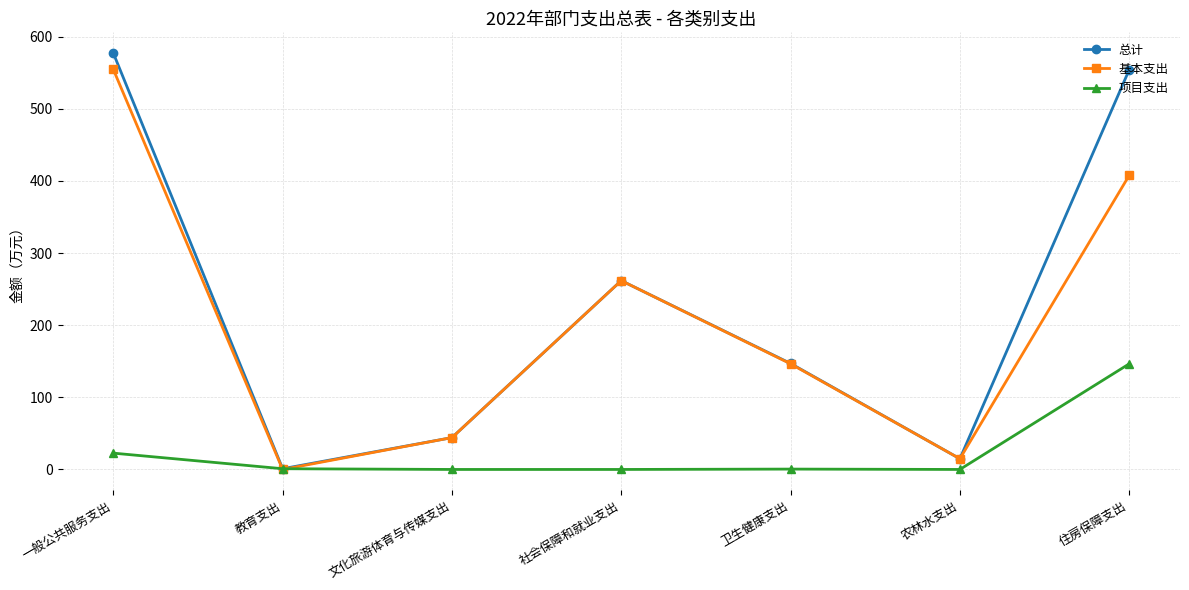

At how many categories does at least one series exceed 311?

2